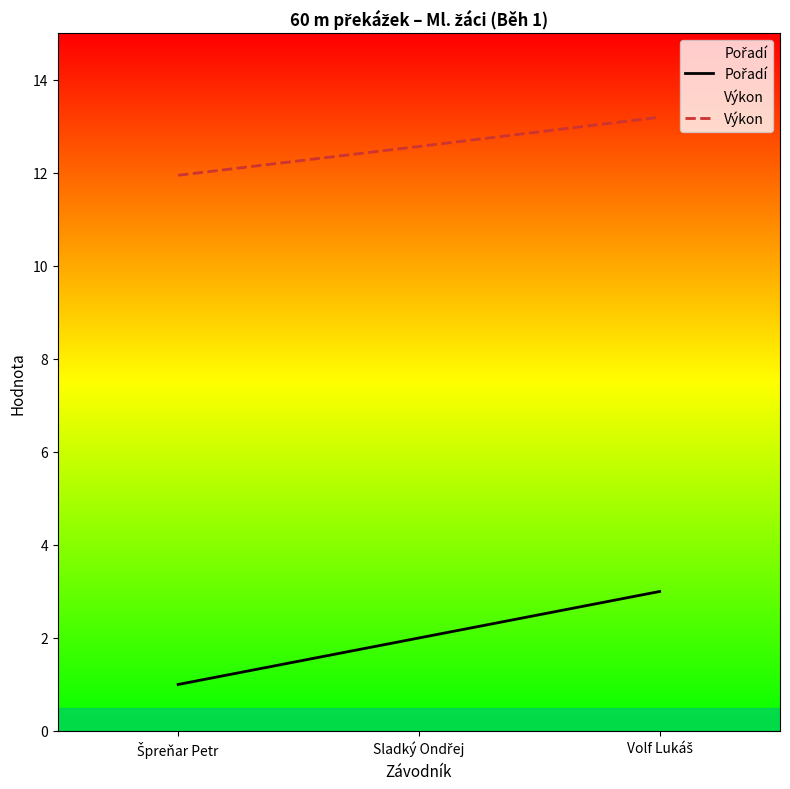

What is the difference between the second highest and minimum values in the Výkon series?

0.6